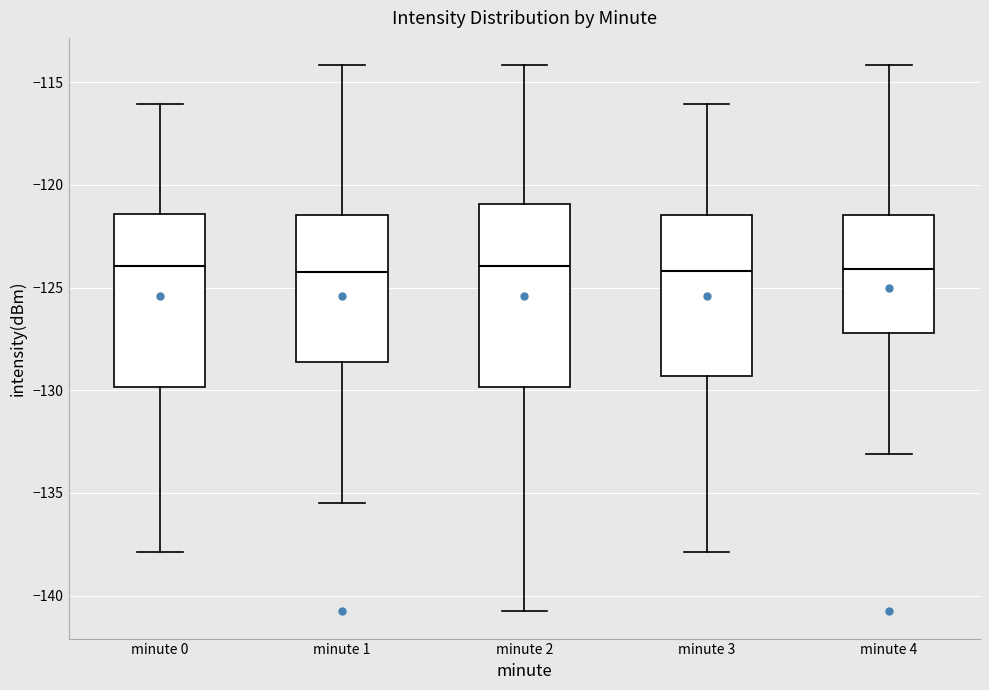

Reading left to right, read every box against the y-axis: the position of its median line, the range the box covers, and the ends of its whiskers. The values are not printed on the chart, so give them approximately, as read against the axis.

minute 0: median -124.0, box -130.0 to -121.5, whiskers -138.0 to -116.0
minute 1: median -124.0, box -128.5 to -121.5, whiskers -135.5 to -114.0
minute 2: median -124.0, box -130.0 to -121.0, whiskers -141.0 to -114.0
minute 3: median -124.0, box -129.5 to -121.5, whiskers -138.0 to -116.0
minute 4: median -124.0, box -127.0 to -121.5, whiskers -133.0 to -114.0